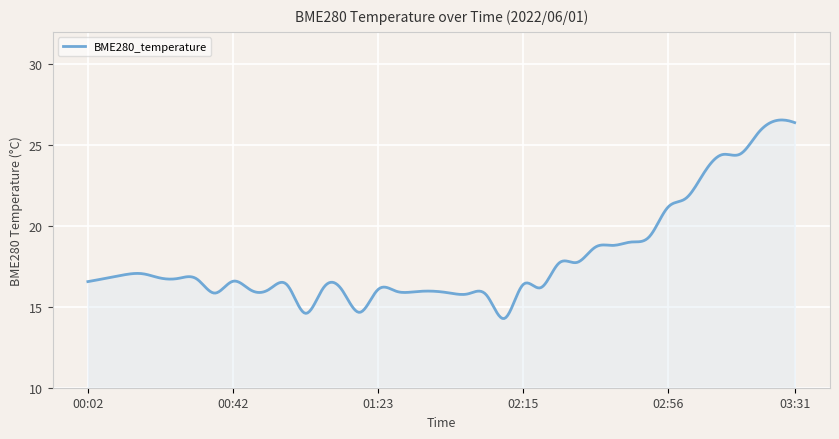

What is the smallest value displayed?

14.3